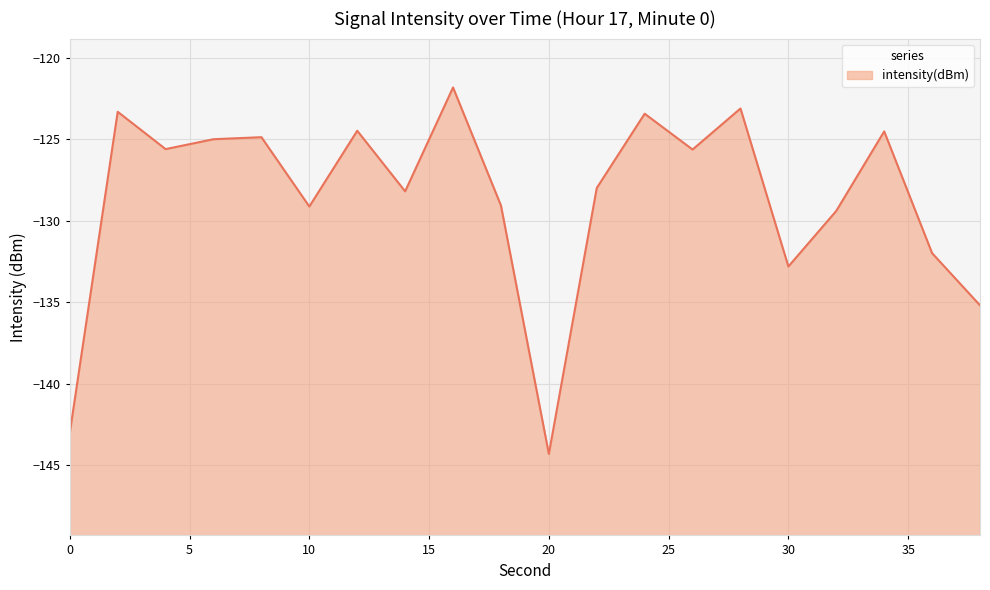

What is the change in value from 24 to 28?

+0.3